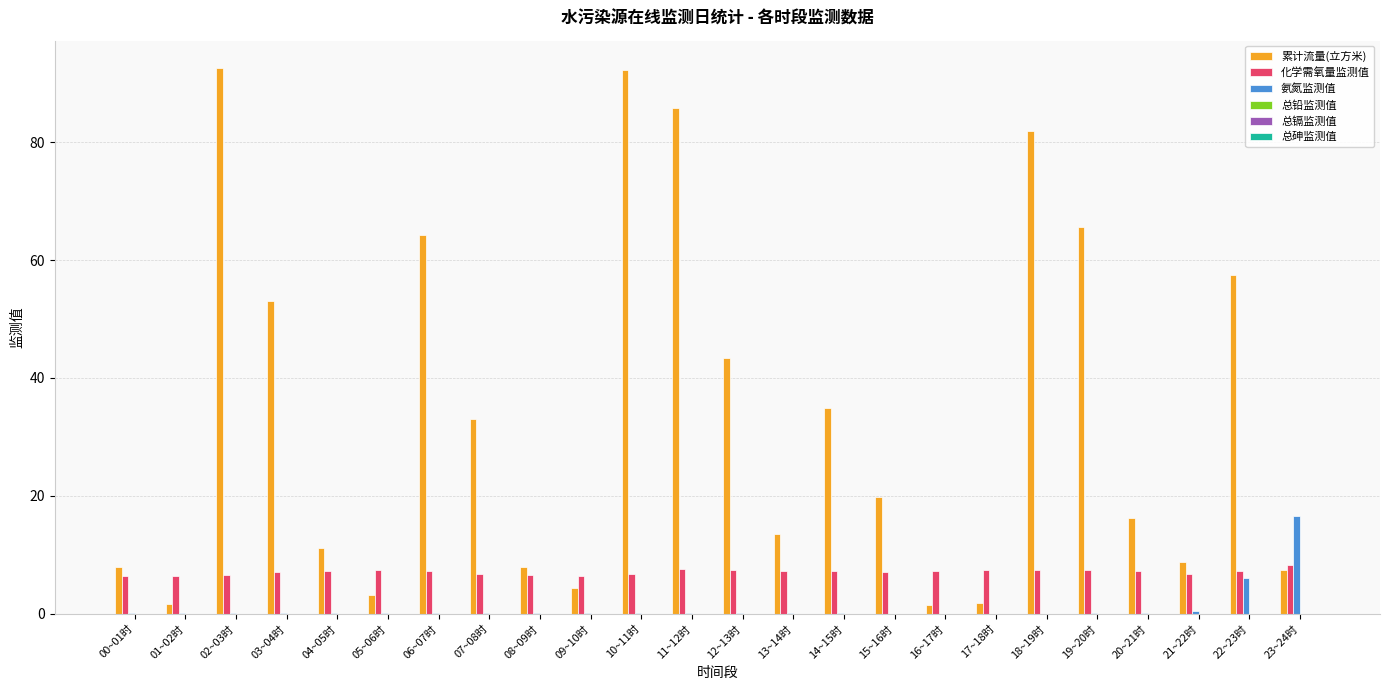

The 化学需氧量监测值 series shows 13.2 at 05~06时. True or false?

False